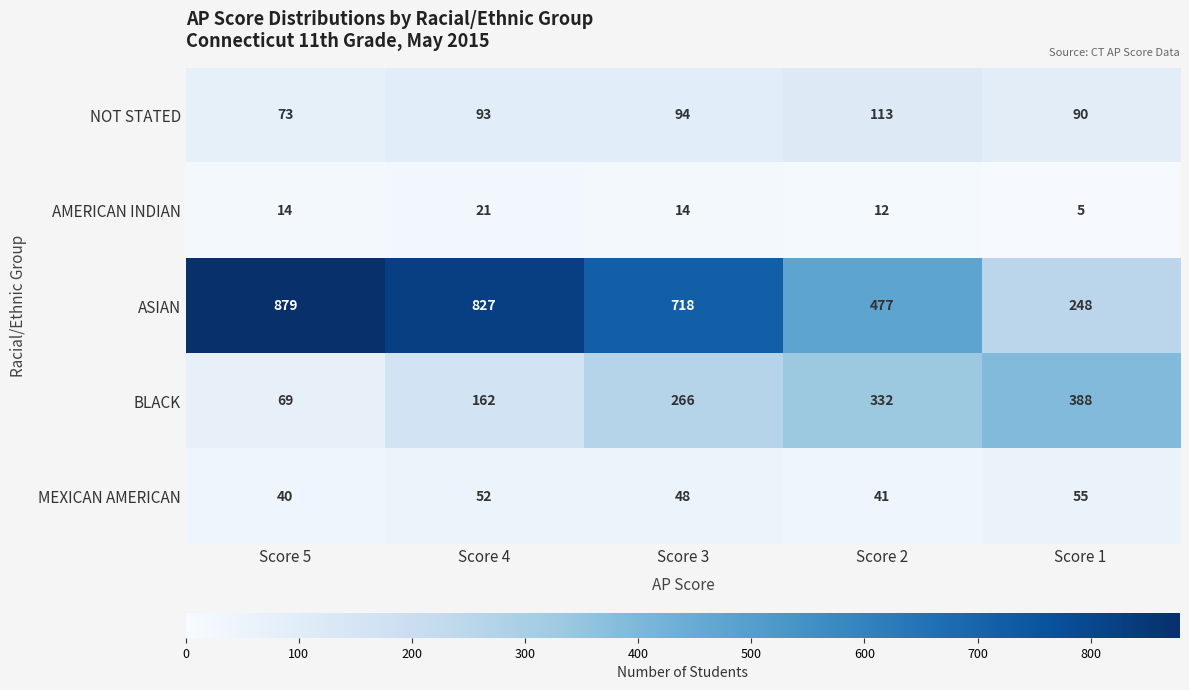

Which series has the largest total across all categories?

ASIAN